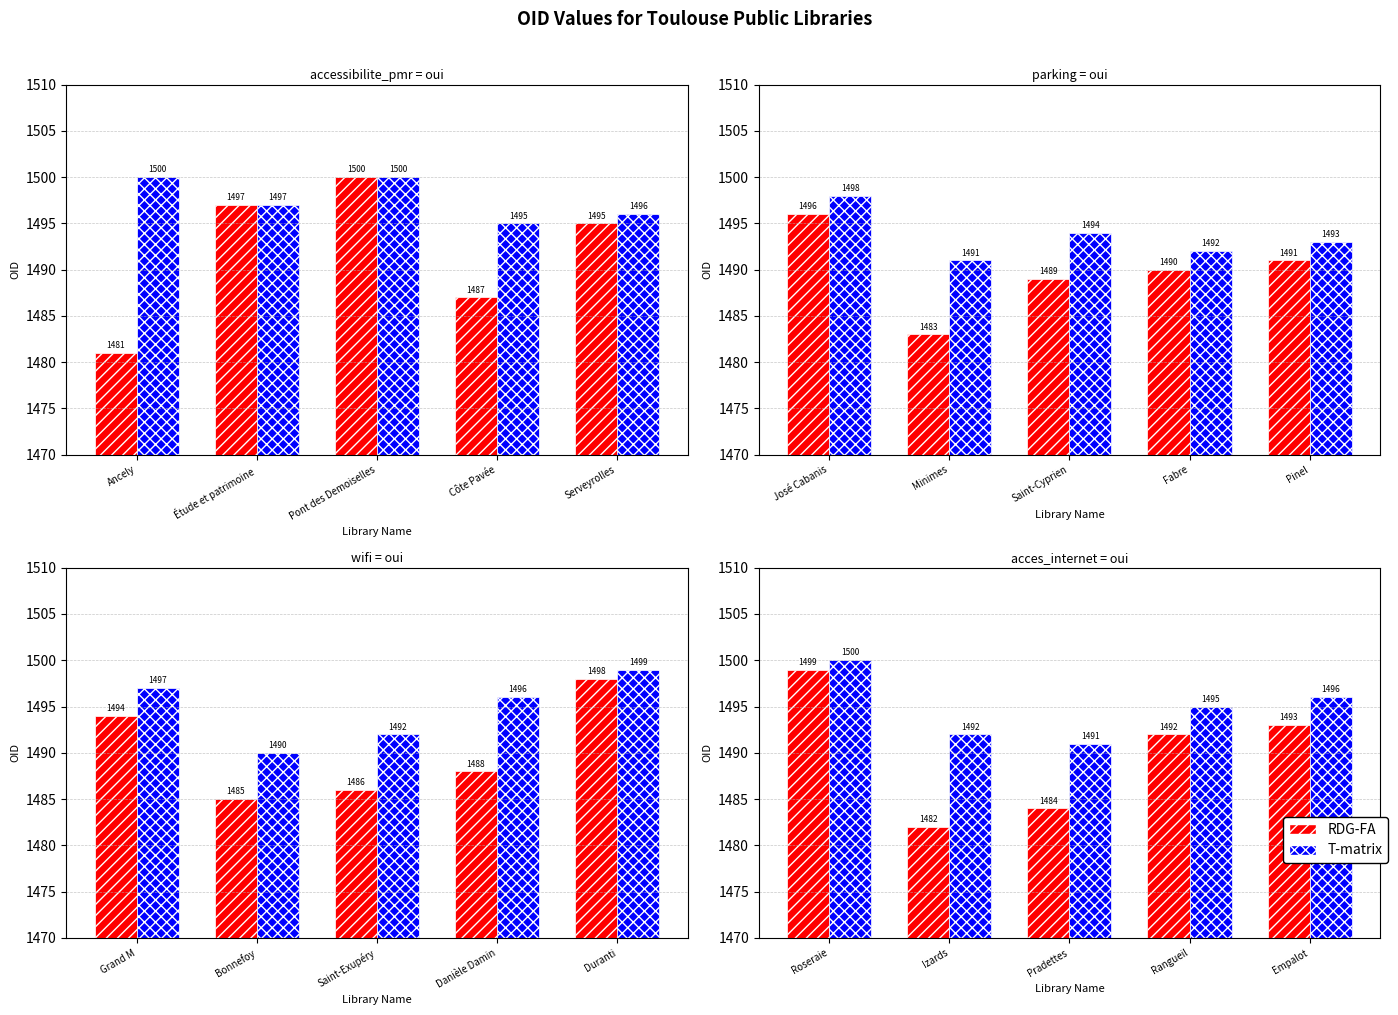

At which label does T-matrix first exceed 1495?

Roseraie